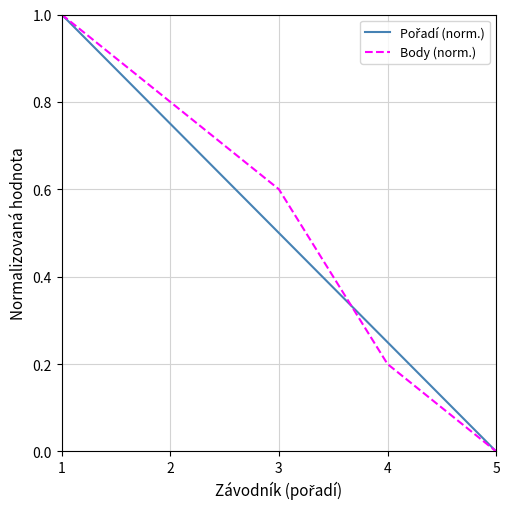

The value of Body (norm.) at 1 is 1.0. True or false?

True